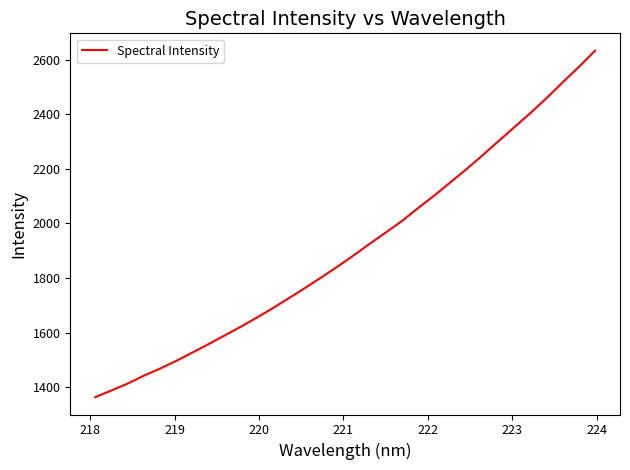

What is the difference between the maximum and minimum values?

1269.3